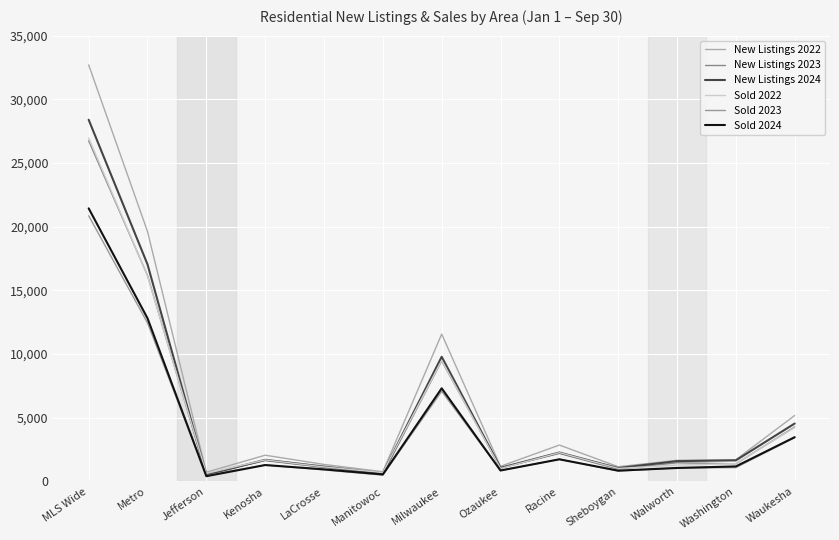

What is the approximate value of Sold 2024 at Metro, to the nearest 50?

12800